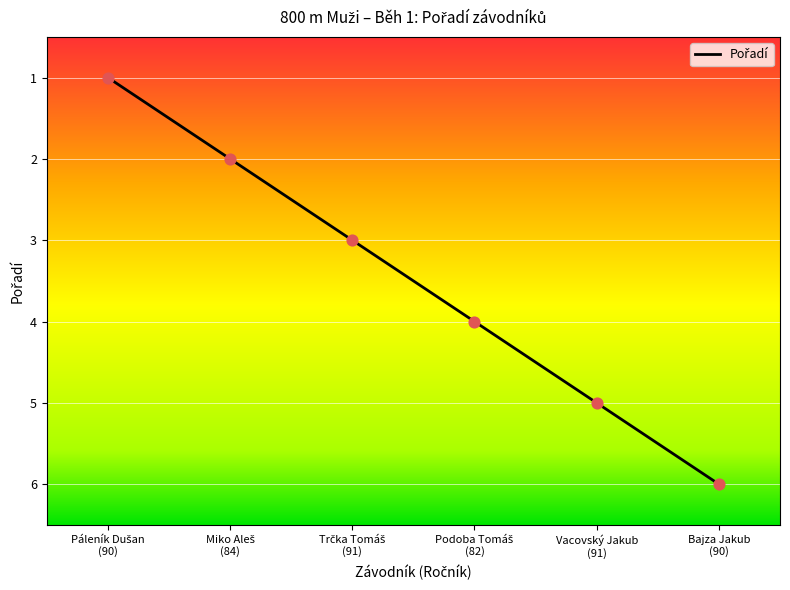

What is the ratio of the value at Podoba Tomáš (82) to the value at Miko Aleš (84)?

2.0